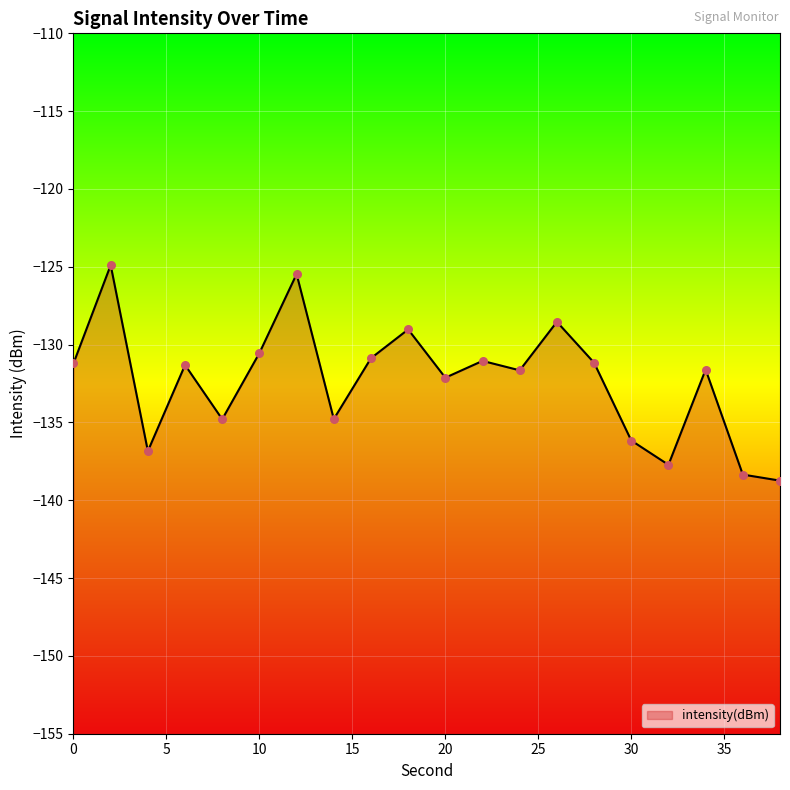

Which has a higher value, 4 or 32?

4